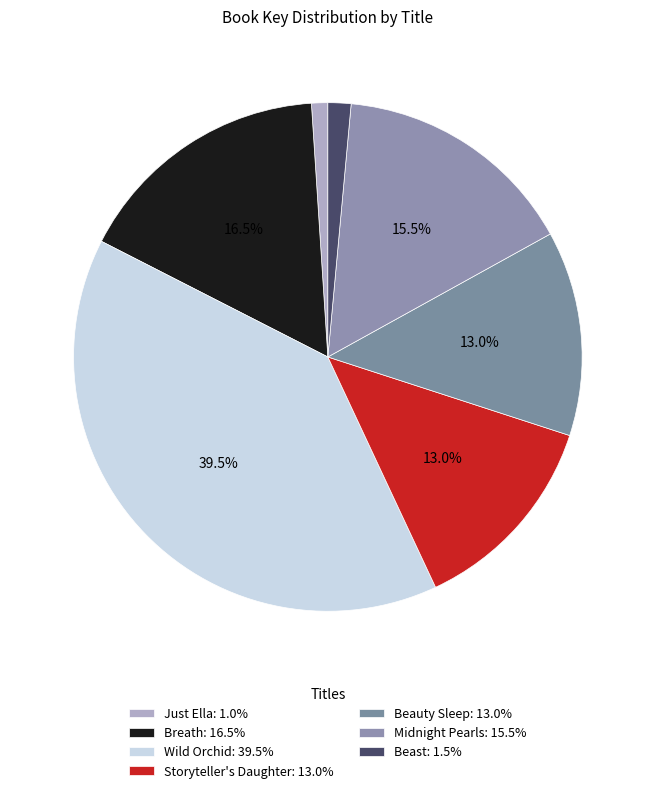

What is the smallest slice in the pie chart?

Just Ella